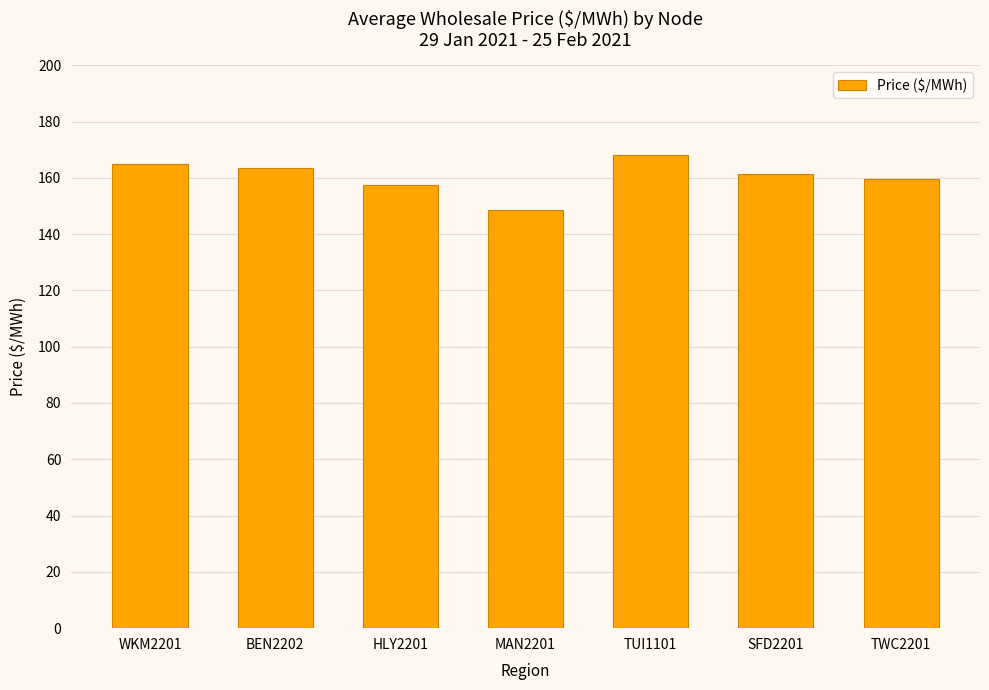

Reading right to left, what are all the values shown in this chart?

159.6	161.4	168.2	148.7	157.6	163.5	164.8